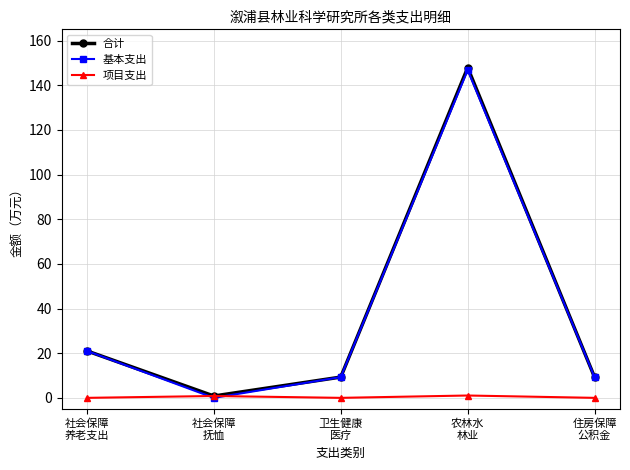

What is the label of the 2nd point from the right?

农林水
林业